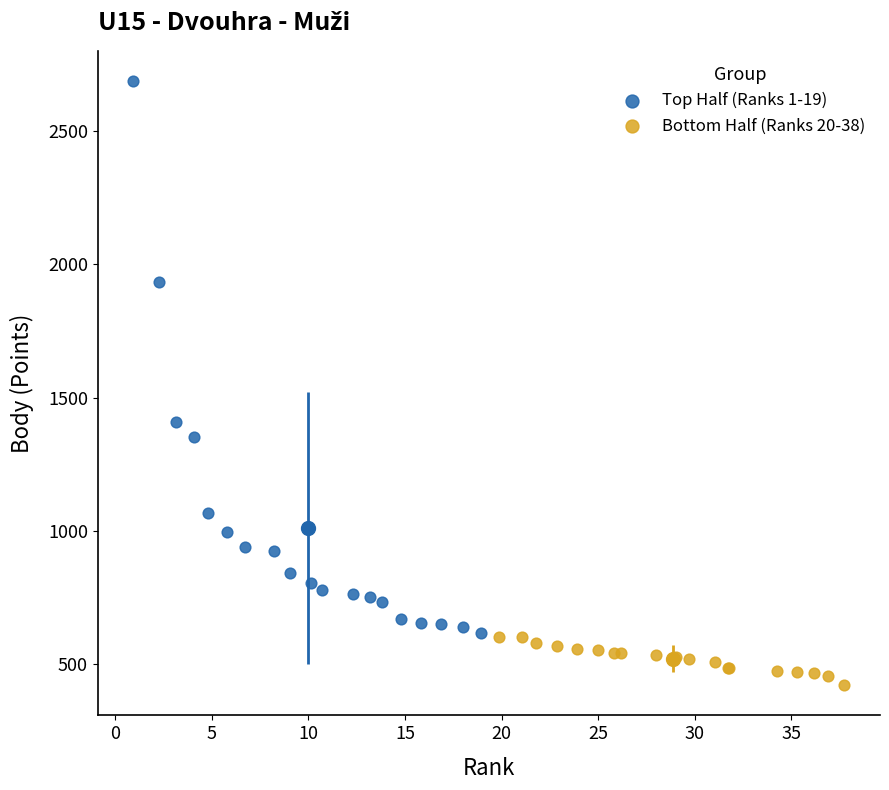

Which series reaches the maximum Y coordinate?

Top Half (Ranks 1-19)